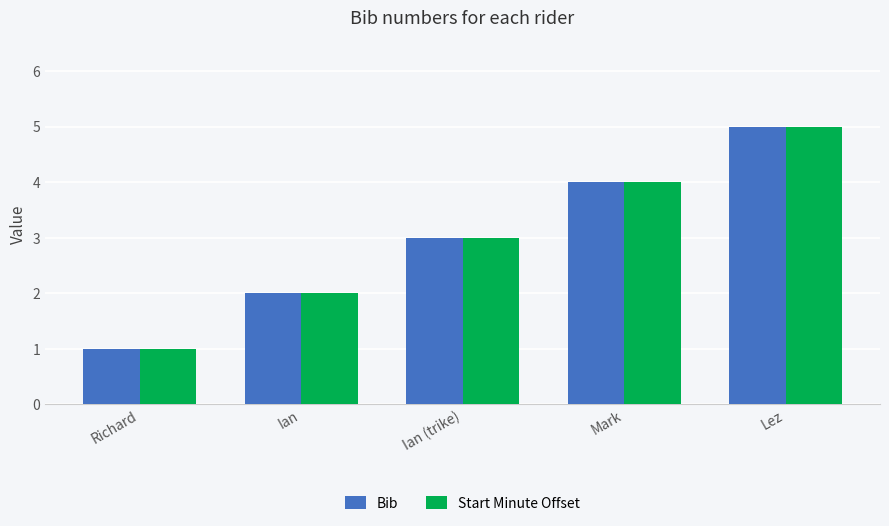

What is the sum of all Bib values?

15